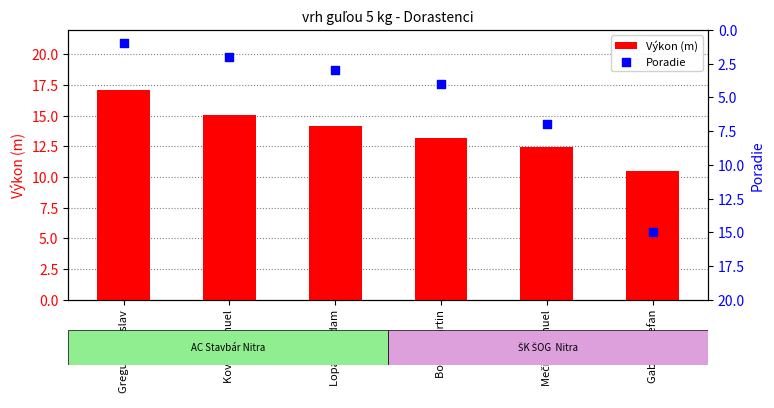

What is the total value across all series at Boócz Martin?

17.2